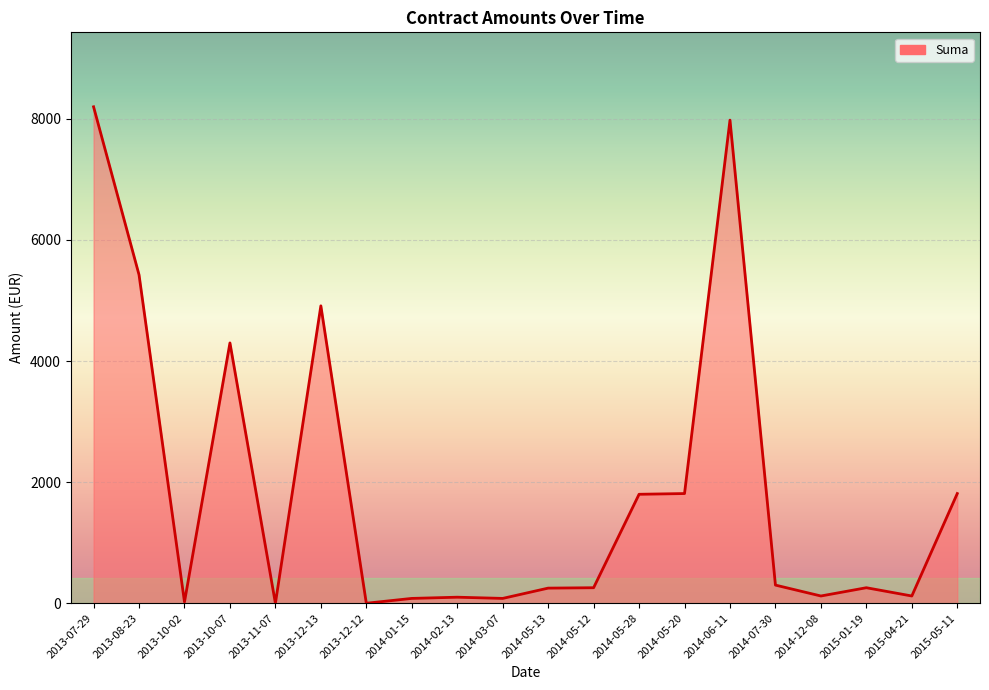

How many lines are shown in the chart?

1